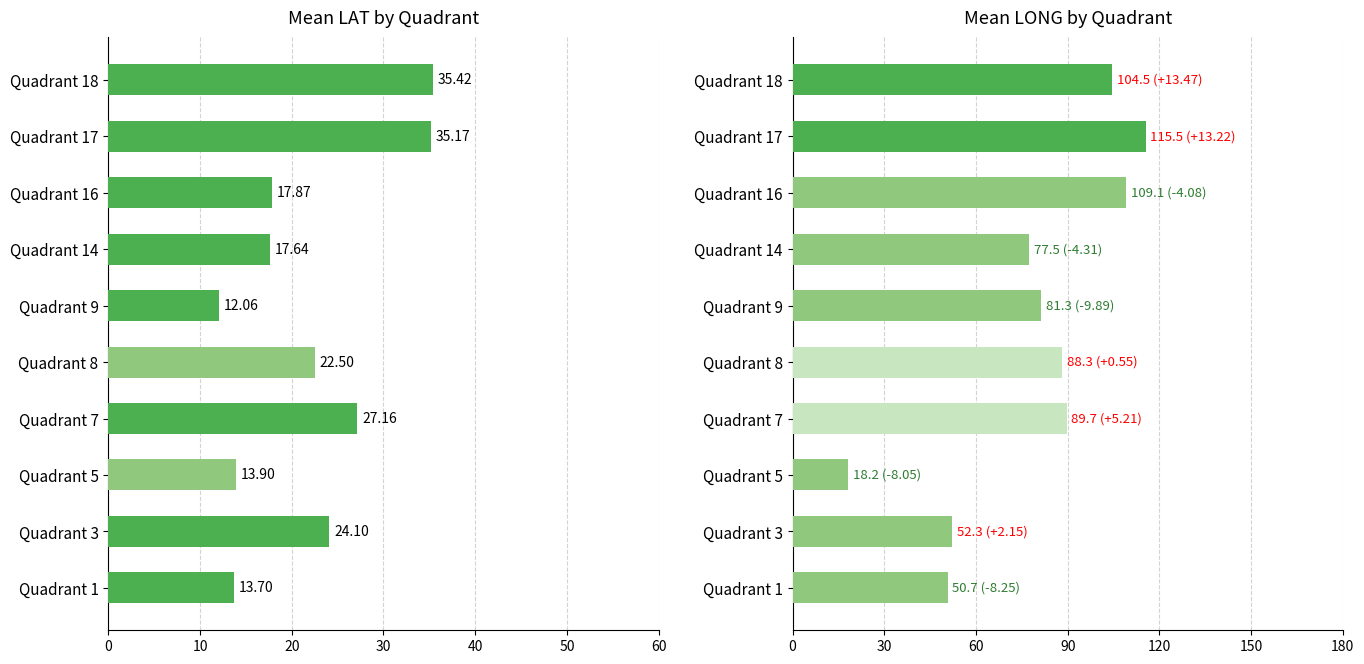

Is the value of Mean LAT at Quadrant 1 greater than the value of Mean LONG at Quadrant 7?

No